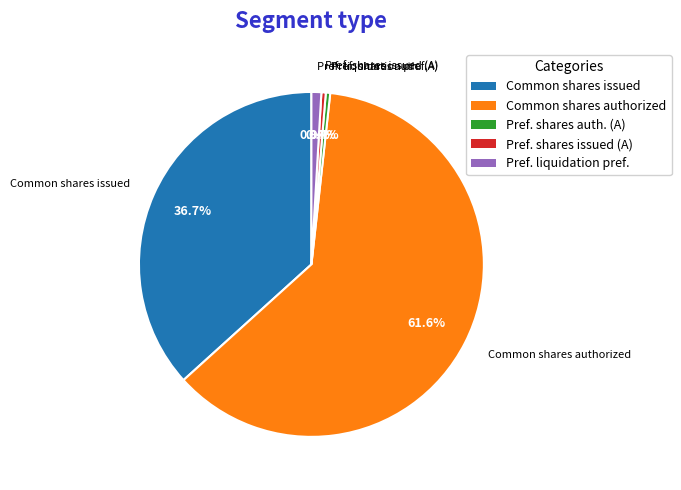

What is the ratio of the value at Common shares issued to the value at Pref. liquidation pref.?

39.8